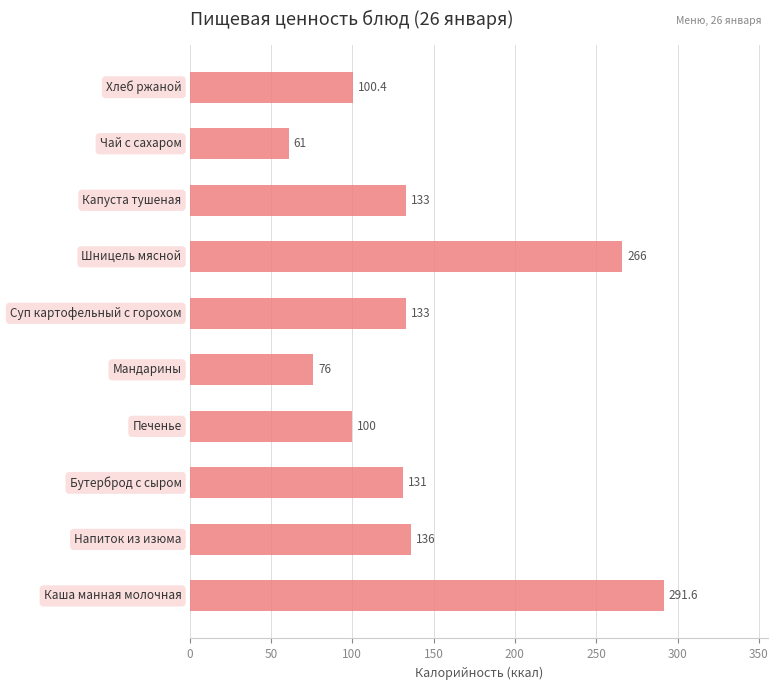

What is the smallest value displayed?

61.0